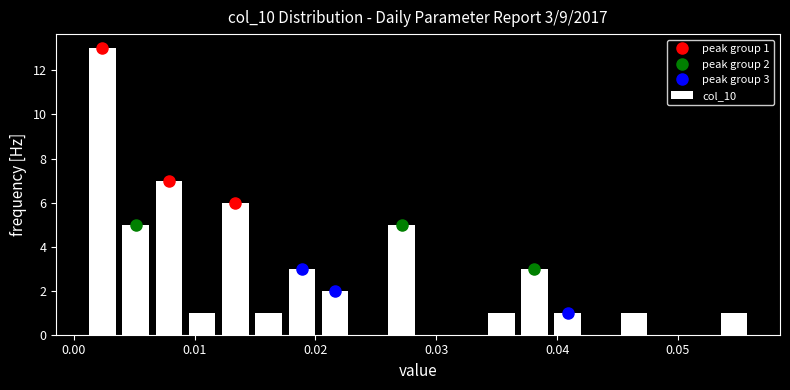

Read against the x-axis, roughly where is the centre of the tallest bar?

0.002